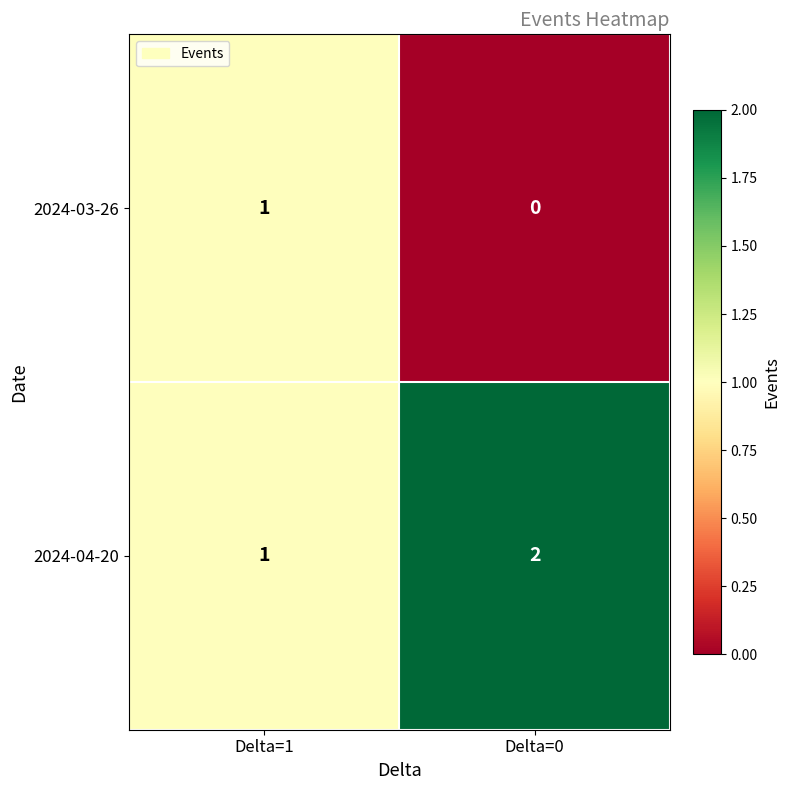

At which label does 2024-04-20 reach its minimum?

Delta=1